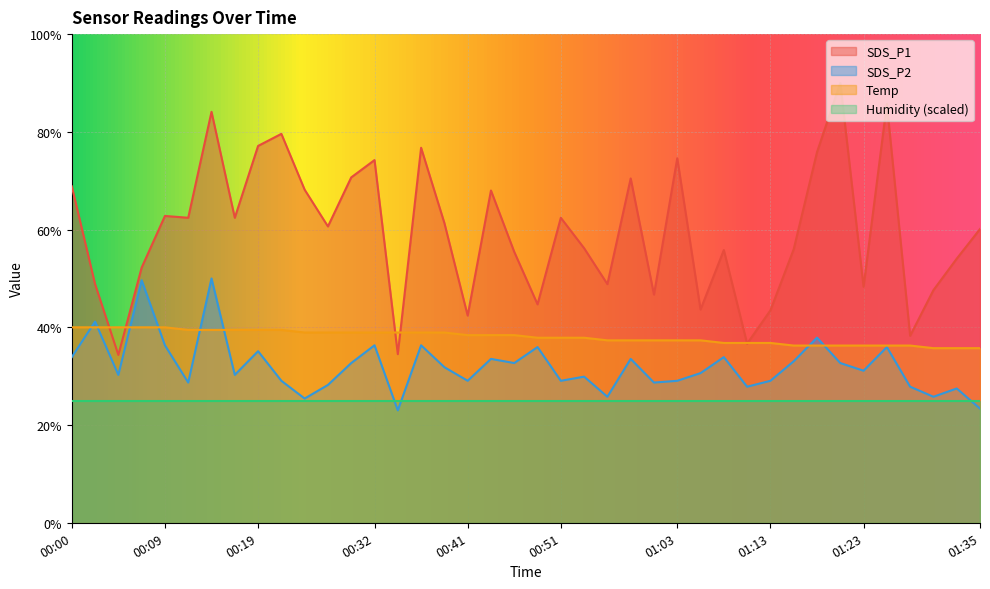

True or false: Temp and SDS_P2 cross at least once.

True